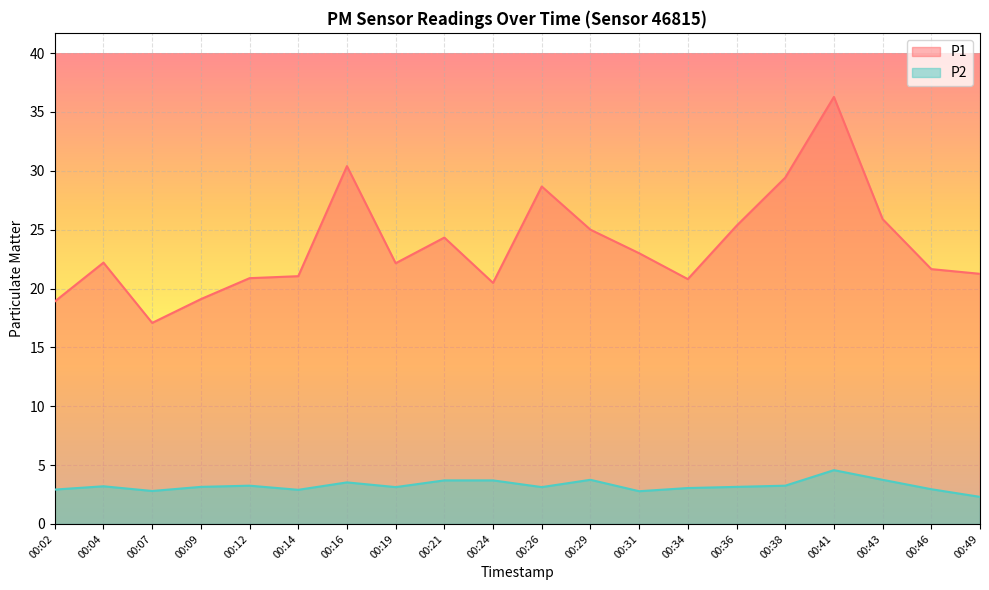

Does the chart display data point markers on the line(s)?

No